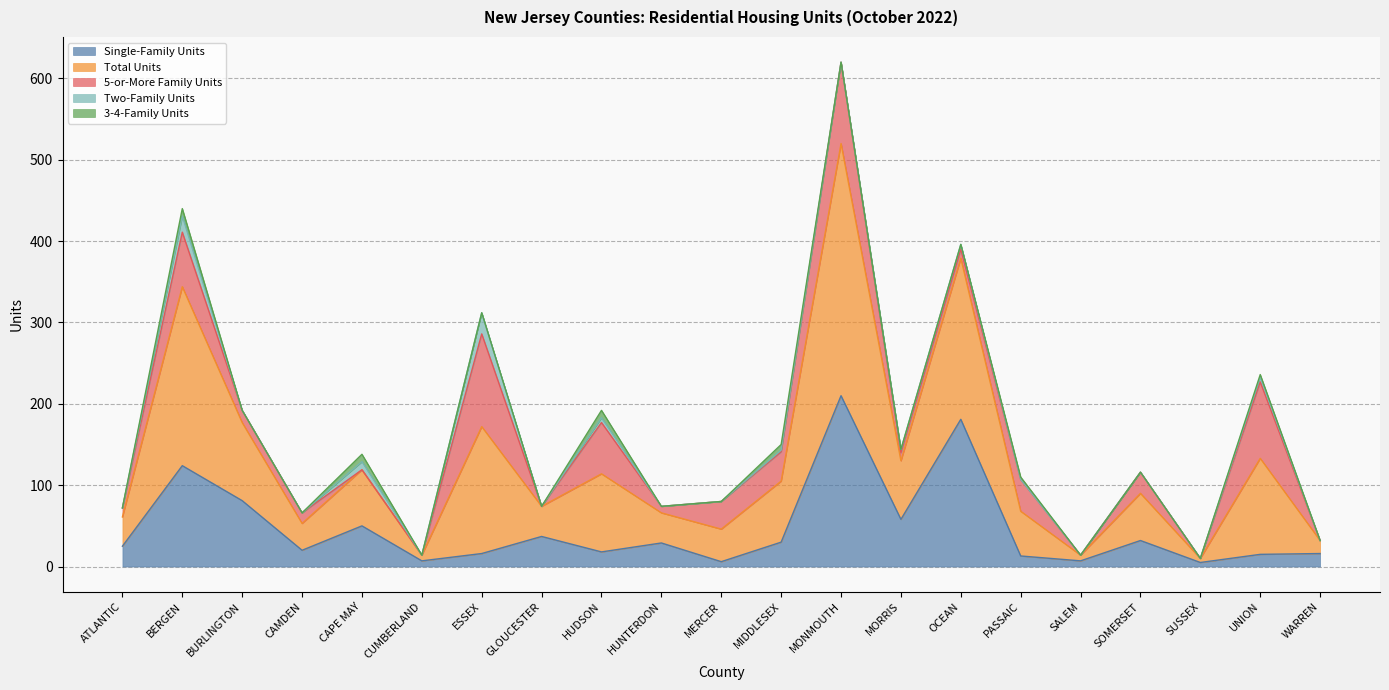

What is the difference between the maximum and second lowest values in the 3-4-Family Units series?

9